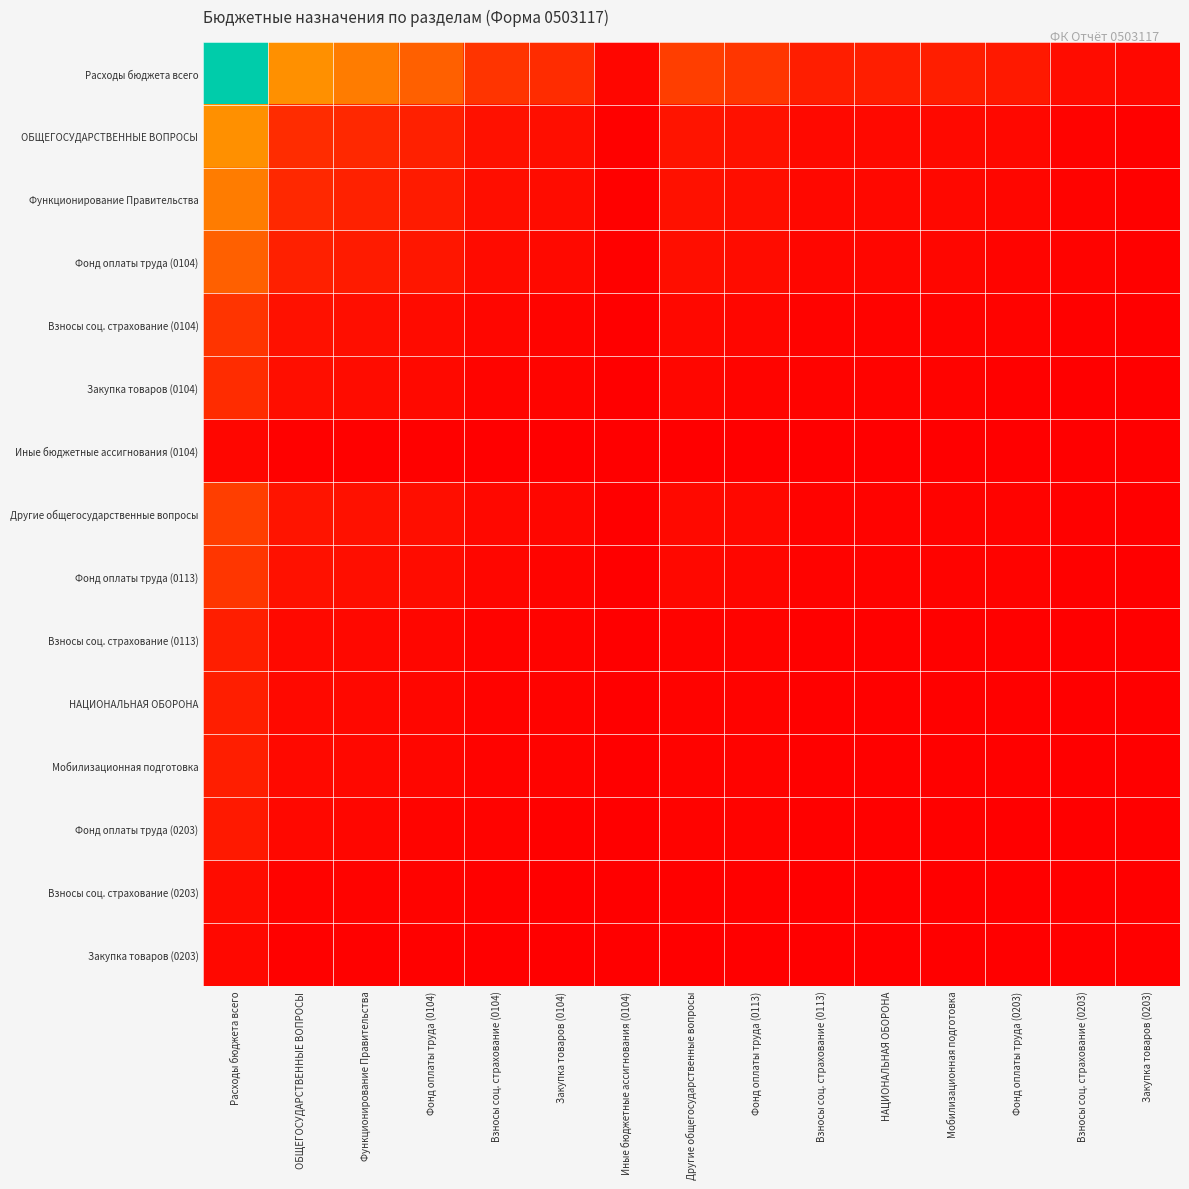

Reading left to right, what are all the values shown in this chart?

Расходы бюджета всего: Расходы бюджета всего=1.0	ОБЩЕГОСУДАРСТВЕННЫЕ ВОПРОСЫ=0.3	Функционирование Правительства=0.3	Фонд оплаты труда (0104)=0.2	Взносы соц. страхование (0104)=0.1	Закупка товаров (0104)=0.1	Иные бюджетные ассигнования (0104)=0.0	Другие общегосударственные вопросы=0.2	Фонд оплаты труда (0113)=0.1	Взносы соц. страхование (0113)=0.1	НАЦИОНАЛЬНАЯ ОБОРОНА=0.1	Мобилизационная подготовка=0.1	Фонд оплаты труда (0203)=0.1	Взносы соц. страхование (0203)=0.0	Закупка товаров (0203)=0.0
ОБЩЕГОСУДАРСТВЕННЫЕ ВОПРОСЫ: Расходы бюджета всего=0.3	ОБЩЕГОСУДАРСТВЕННЫЕ ВОПРОСЫ=0.1	Функционирование Правительства=0.1	Фонд оплаты труда (0104)=0.1	Взносы соц. страхование (0104)=0.0	Закупка товаров (0104)=0.0	Иные бюджетные ассигнования (0104)=0.0	Другие общегосударственные вопросы=0.1	Фонд оплаты труда (0113)=0.0	Взносы соц. страхование (0113)=0.0	НАЦИОНАЛЬНАЯ ОБОРОНА=0.0	Мобилизационная подготовка=0.0	Фонд оплаты труда (0203)=0.0	Взносы соц. страхование (0203)=0.0	Закупка товаров (0203)=0.0
Функционирование Правительства: Расходы бюджета всего=0.3	ОБЩЕГОСУДАРСТВЕННЫЕ ВОПРОСЫ=0.1	Функционирование Правительства=0.1	Фонд оплаты труда (0104)=0.1	Взносы соц. страхование (0104)=0.0	Закупка товаров (0104)=0.0	Иные бюджетные ассигнования (0104)=0.0	Другие общегосударственные вопросы=0.0	Фонд оплаты труда (0113)=0.0	Взносы соц. страхование (0113)=0.0	НАЦИОНАЛЬНАЯ ОБОРОНА=0.0	Мобилизационная подготовка=0.0	Фонд оплаты труда (0203)=0.0	Взносы соц. страхование (0203)=0.0	Закупка товаров (0203)=0.0
Фонд оплаты труда (0104): Расходы бюджета всего=0.2	ОБЩЕГОСУДАРСТВЕННЫЕ ВОПРОСЫ=0.1	Функционирование Правительства=0.1	Фонд оплаты труда (0104)=0.1	Взносы соц. страхование (0104)=0.0	Закупка товаров (0104)=0.0	Иные бюджетные ассигнования (0104)=0.0	Другие общегосударственные вопросы=0.0	Фонд оплаты труда (0113)=0.0	Взносы соц. страхование (0113)=0.0	НАЦИОНАЛЬНАЯ ОБОРОНА=0.0	Мобилизационная подготовка=0.0	Фонд оплаты труда (0203)=0.0	Взносы соц. страхование (0203)=0.0	Закупка товаров (0203)=0.0
Взносы соц. страхование (0104): Расходы бюджета всего=0.1	ОБЩЕГОСУДАРСТВЕННЫЕ ВОПРОСЫ=0.0	Функционирование Правительства=0.0	Фонд оплаты труда (0104)=0.0	Взносы соц. страхование (0104)=0.0	Закупка товаров (0104)=0.0	Иные бюджетные ассигнования (0104)=0.0	Другие общегосударственные вопросы=0.0	Фонд оплаты труда (0113)=0.0	Взносы соц. страхование (0113)=0.0	НАЦИОНАЛЬНАЯ ОБОРОНА=0.0	Мобилизационная подготовка=0.0	Фонд оплаты труда (0203)=0.0	Взносы соц. страхование (0203)=0.0	Закупка товаров (0203)=0.0
Закупка товаров (0104): Расходы бюджета всего=0.1	ОБЩЕГОСУДАРСТВЕННЫЕ ВОПРОСЫ=0.0	Функционирование Правительства=0.0	Фонд оплаты труда (0104)=0.0	Взносы соц. страхование (0104)=0.0	Закупка товаров (0104)=0.0	Иные бюджетные ассигнования (0104)=0.0	Другие общегосударственные вопросы=0.0	Фонд оплаты труда (0113)=0.0	Взносы соц. страхование (0113)=0.0	НАЦИОНАЛЬНАЯ ОБОРОНА=0.0	Мобилизационная подготовка=0.0	Фонд оплаты труда (0203)=0.0	Взносы соц. страхование (0203)=0.0	Закупка товаров (0203)=0.0
Иные бюджетные ассигнования (0104): Расходы бюджета всего=0.0	ОБЩЕГОСУДАРСТВЕННЫЕ ВОПРОСЫ=0.0	Функционирование Правительства=0.0	Фонд оплаты труда (0104)=0.0	Взносы соц. страхование (0104)=0.0	Закупка товаров (0104)=0.0	Иные бюджетные ассигнования (0104)=0.0	Другие общегосударственные вопросы=0.0	Фонд оплаты труда (0113)=0.0	Взносы соц. страхование (0113)=0.0	НАЦИОНАЛЬНАЯ ОБОРОНА=0.0	Мобилизационная подготовка=0.0	Фонд оплаты труда (0203)=0.0	Взносы соц. страхование (0203)=0.0	Закупка товаров (0203)=0.0
Другие общегосударственные вопросы: Расходы бюджета всего=0.2	ОБЩЕГОСУДАРСТВЕННЫЕ ВОПРОСЫ=0.1	Функционирование Правительства=0.0	Фонд оплаты труда (0104)=0.0	Взносы соц. страхование (0104)=0.0	Закупка товаров (0104)=0.0	Иные бюджетные ассигнования (0104)=0.0	Другие общегосударственные вопросы=0.0	Фонд оплаты труда (0113)=0.0	Взносы соц. страхование (0113)=0.0	НАЦИОНАЛЬНАЯ ОБОРОНА=0.0	Мобилизационная подготовка=0.0	Фонд оплаты труда (0203)=0.0	Взносы соц. страхование (0203)=0.0	Закупка товаров (0203)=0.0
Фонд оплаты труда (0113): Расходы бюджета всего=0.1	ОБЩЕГОСУДАРСТВЕННЫЕ ВОПРОСЫ=0.0	Функционирование Правительства=0.0	Фонд оплаты труда (0104)=0.0	Взносы соц. страхование (0104)=0.0	Закупка товаров (0104)=0.0	Иные бюджетные ассигнования (0104)=0.0	Другие общегосударственные вопросы=0.0	Фонд оплаты труда (0113)=0.0	Взносы соц. страхование (0113)=0.0	НАЦИОНАЛЬНАЯ ОБОРОНА=0.0	Мобилизационная подготовка=0.0	Фонд оплаты труда (0203)=0.0	Взносы соц. страхование (0203)=0.0	Закупка товаров (0203)=0.0
Взносы соц. страхование (0113): Расходы бюджета всего=0.1	ОБЩЕГОСУДАРСТВЕННЫЕ ВОПРОСЫ=0.0	Функционирование Правительства=0.0	Фонд оплаты труда (0104)=0.0	Взносы соц. страхование (0104)=0.0	Закупка товаров (0104)=0.0	Иные бюджетные ассигнования (0104)=0.0	Другие общегосударственные вопросы=0.0	Фонд оплаты труда (0113)=0.0	Взносы соц. страхование (0113)=0.0	НАЦИОНАЛЬНАЯ ОБОРОНА=0.0	Мобилизационная подготовка=0.0	Фонд оплаты труда (0203)=0.0	Взносы соц. страхование (0203)=0.0	Закупка товаров (0203)=0.0
НАЦИОНАЛЬНАЯ ОБОРОНА: Расходы бюджета всего=0.1	ОБЩЕГОСУДАРСТВЕННЫЕ ВОПРОСЫ=0.0	Функционирование Правительства=0.0	Фонд оплаты труда (0104)=0.0	Взносы соц. страхование (0104)=0.0	Закупка товаров (0104)=0.0	Иные бюджетные ассигнования (0104)=0.0	Другие общегосударственные вопросы=0.0	Фонд оплаты труда (0113)=0.0	Взносы соц. страхование (0113)=0.0	НАЦИОНАЛЬНАЯ ОБОРОНА=0.0	Мобилизационная подготовка=0.0	Фонд оплаты труда (0203)=0.0	Взносы соц. страхование (0203)=0.0	Закупка товаров (0203)=0.0
Мобилизационная подготовка: Расходы бюджета всего=0.1	ОБЩЕГОСУДАРСТВЕННЫЕ ВОПРОСЫ=0.0	Функционирование Правительства=0.0	Фонд оплаты труда (0104)=0.0	Взносы соц. страхование (0104)=0.0	Закупка товаров (0104)=0.0	Иные бюджетные ассигнования (0104)=0.0	Другие общегосударственные вопросы=0.0	Фонд оплаты труда (0113)=0.0	Взносы соц. страхование (0113)=0.0	НАЦИОНАЛЬНАЯ ОБОРОНА=0.0	Мобилизационная подготовка=0.0	Фонд оплаты труда (0203)=0.0	Взносы соц. страхование (0203)=0.0	Закупка товаров (0203)=0.0
Фонд оплаты труда (0203): Расходы бюджета всего=0.1	ОБЩЕГОСУДАРСТВЕННЫЕ ВОПРОСЫ=0.0	Функционирование Правительства=0.0	Фонд оплаты труда (0104)=0.0	Взносы соц. страхование (0104)=0.0	Закупка товаров (0104)=0.0	Иные бюджетные ассигнования (0104)=0.0	Другие общегосударственные вопросы=0.0	Фонд оплаты труда (0113)=0.0	Взносы соц. страхование (0113)=0.0	НАЦИОНАЛЬНАЯ ОБОРОНА=0.0	Мобилизационная подготовка=0.0	Фонд оплаты труда (0203)=0.0	Взносы соц. страхование (0203)=0.0	Закупка товаров (0203)=0.0
Взносы соц. страхование (0203): Расходы бюджета всего=0.0	ОБЩЕГОСУДАРСТВЕННЫЕ ВОПРОСЫ=0.0	Функционирование Правительства=0.0	Фонд оплаты труда (0104)=0.0	Взносы соц. страхование (0104)=0.0	Закупка товаров (0104)=0.0	Иные бюджетные ассигнования (0104)=0.0	Другие общегосударственные вопросы=0.0	Фонд оплаты труда (0113)=0.0	Взносы соц. страхование (0113)=0.0	НАЦИОНАЛЬНАЯ ОБОРОНА=0.0	Мобилизационная подготовка=0.0	Фонд оплаты труда (0203)=0.0	Взносы соц. страхование (0203)=0.0	Закупка товаров (0203)=0.0
Закупка товаров (0203): Расходы бюджета всего=0.0	ОБЩЕГОСУДАРСТВЕННЫЕ ВОПРОСЫ=0.0	Функционирование Правительства=0.0	Фонд оплаты труда (0104)=0.0	Взносы соц. страхование (0104)=0.0	Закупка товаров (0104)=0.0	Иные бюджетные ассигнования (0104)=0.0	Другие общегосударственные вопросы=0.0	Фонд оплаты труда (0113)=0.0	Взносы соц. страхование (0113)=0.0	НАЦИОНАЛЬНАЯ ОБОРОНА=0.0	Мобилизационная подготовка=0.0	Фонд оплаты труда (0203)=0.0	Взносы соц. страхование (0203)=0.0	Закупка товаров (0203)=0.0